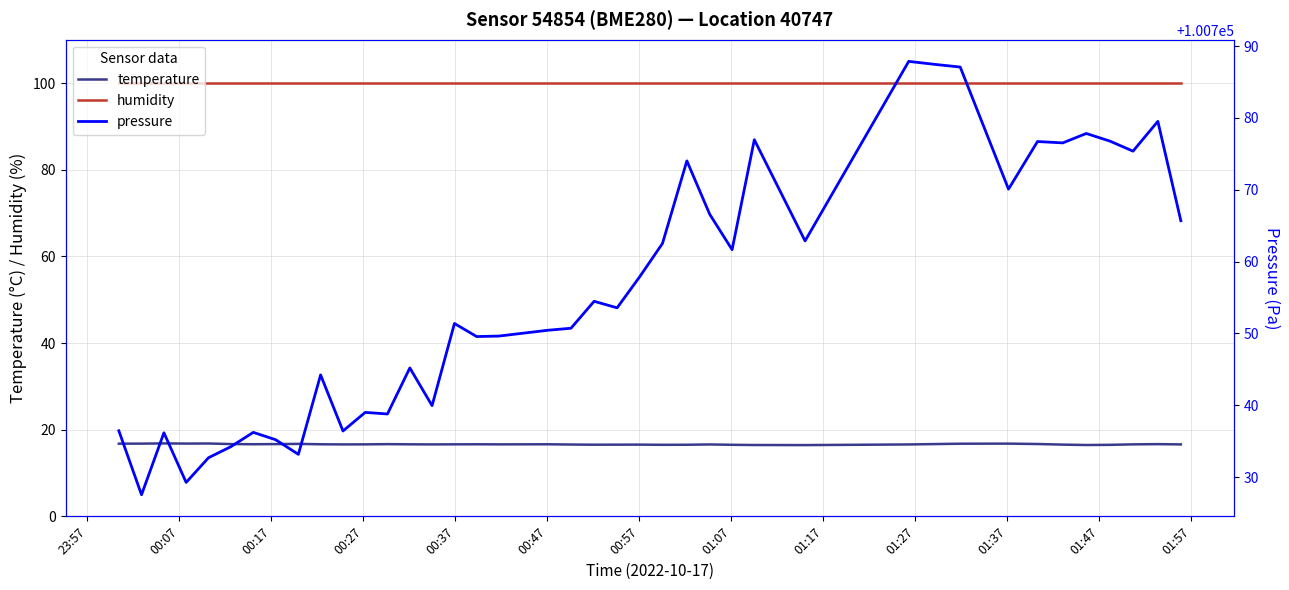

Reading left to right, what are all the values shown in this chart?

temperature: 16.8	16.8	16.9	16.8	16.8	16.7	16.7	16.7	16.7	16.6	16.6	16.6	16.7	16.6	16.6	16.6	16.6	16.6	16.6	16.6	16.6	16.6	16.6	16.5	16.5	16.6	16.5	16.5	16.5	16.6	16.7	16.8	16.8	16.7	16.6	16.5	16.5	16.6	16.7	16.6
humidity: 100.0	100.0	100.0	100.0	100.0	100.0	100.0	100.0	100.0	100.0	100.0	100.0	100.0	100.0	100.0	100.0	100.0	100.0	100.0	100.0	100.0	100.0	100.0	100.0	100.0	100.0	100.0	100.0	100.0	100.0	100.0	100.0	100.0	100.0	100.0	100.0	100.0	100.0	100.0	100.0
pressure: 100736.4	100727.5	100736.2	100729.2	100732.7	100734.2	100736.2	100735.2	100733.2	100744.2	100736.4	100739.0	100738.8	100745.2	100739.9	100751.4	100749.6	100749.6	100750.4	100750.7	100754.5	100753.6	100757.9	100762.5	100774.0	100766.6	100761.7	100777.0	100762.9	100787.9	100787.4	100787.1	100770.1	100776.7	100776.5	100777.8	100776.8	100775.4	100779.5	100765.7